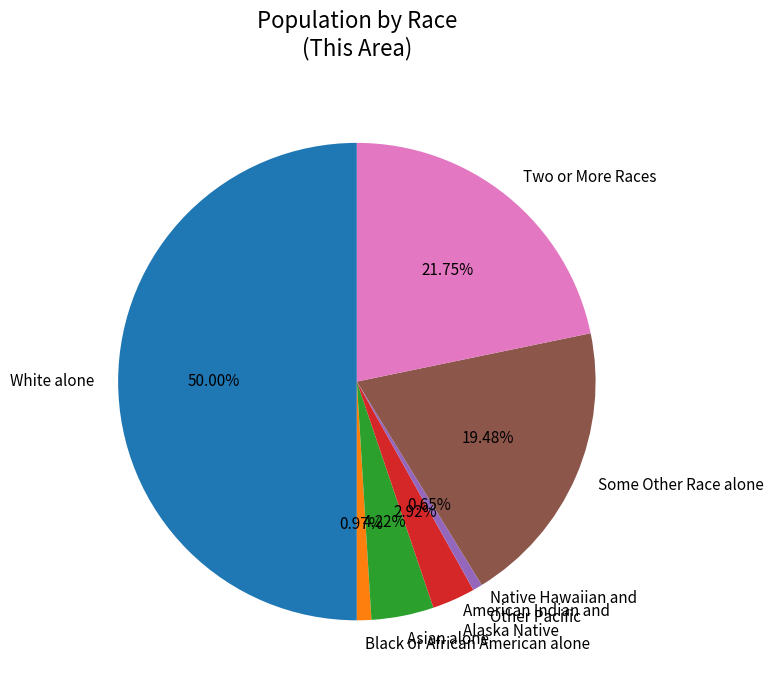

Does Two or More Races represent more than half of the total?

No